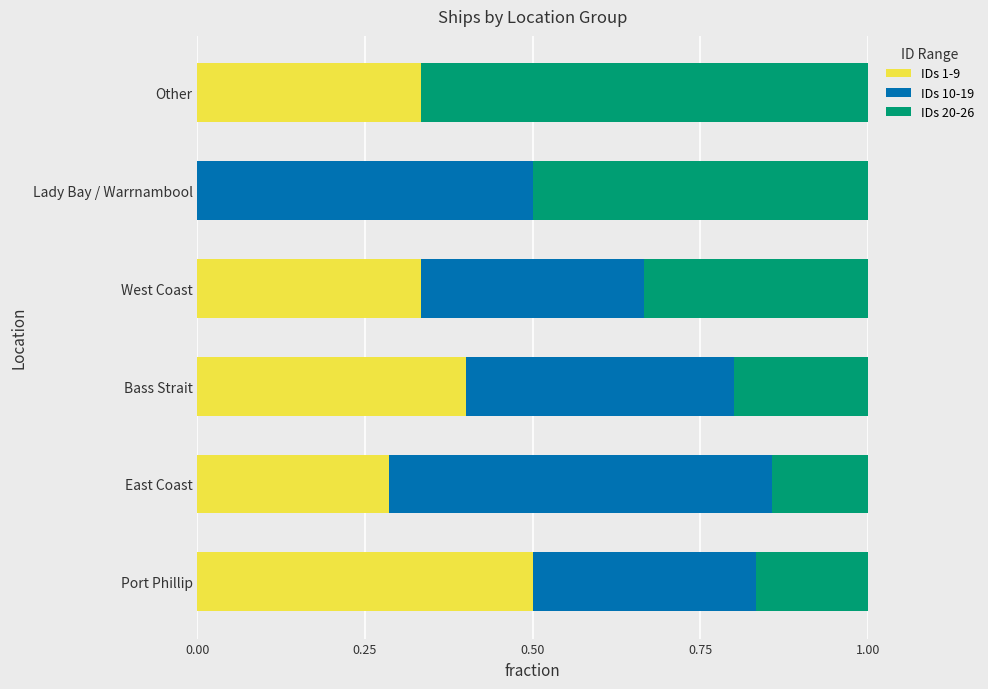

Is it true that IDs 1-9 equals 0.3 at Lady Bay / Warrnambool?

False